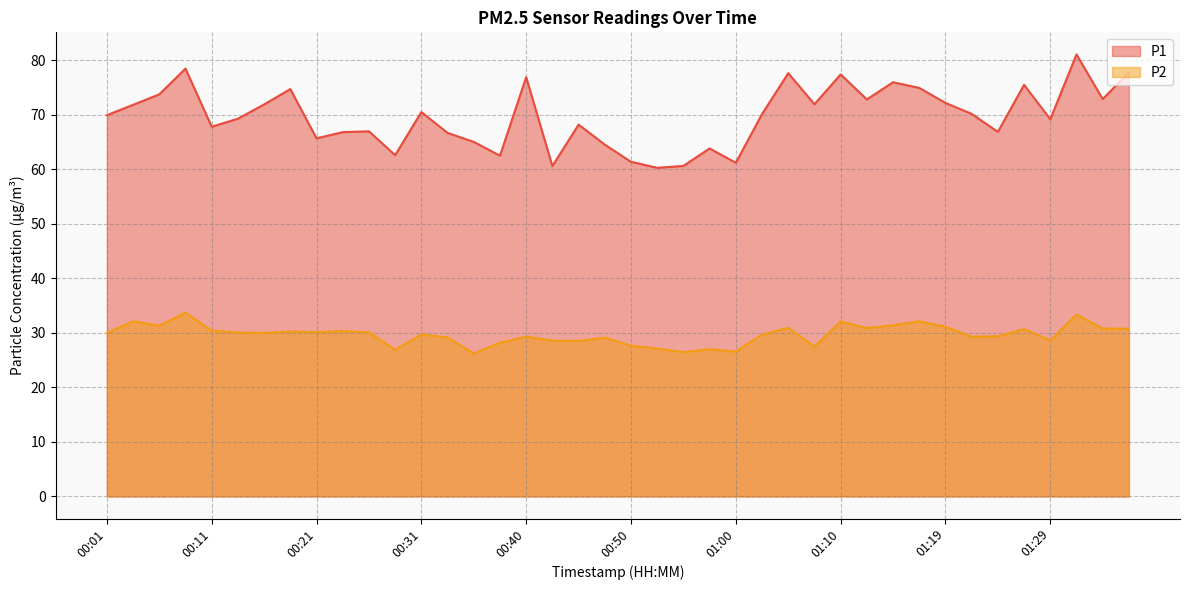

Does the chart have visible grid lines?

Yes